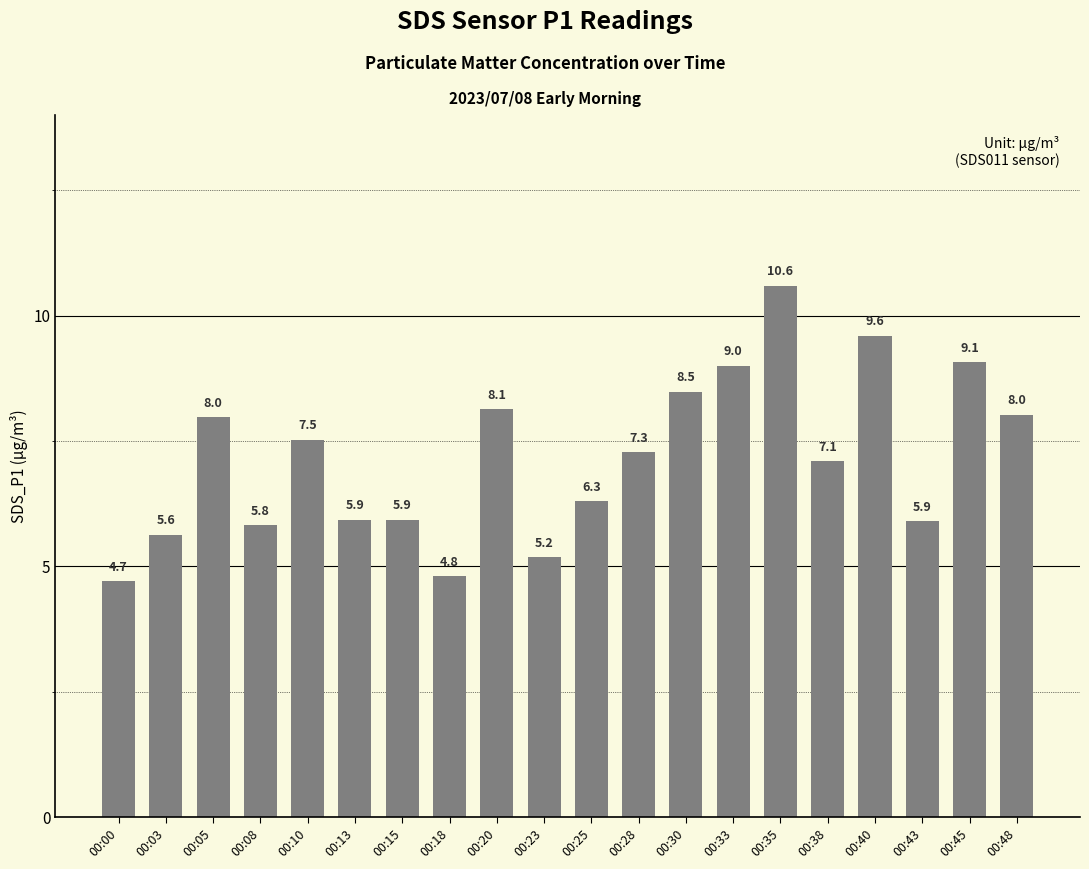

What is the average value?

7.1